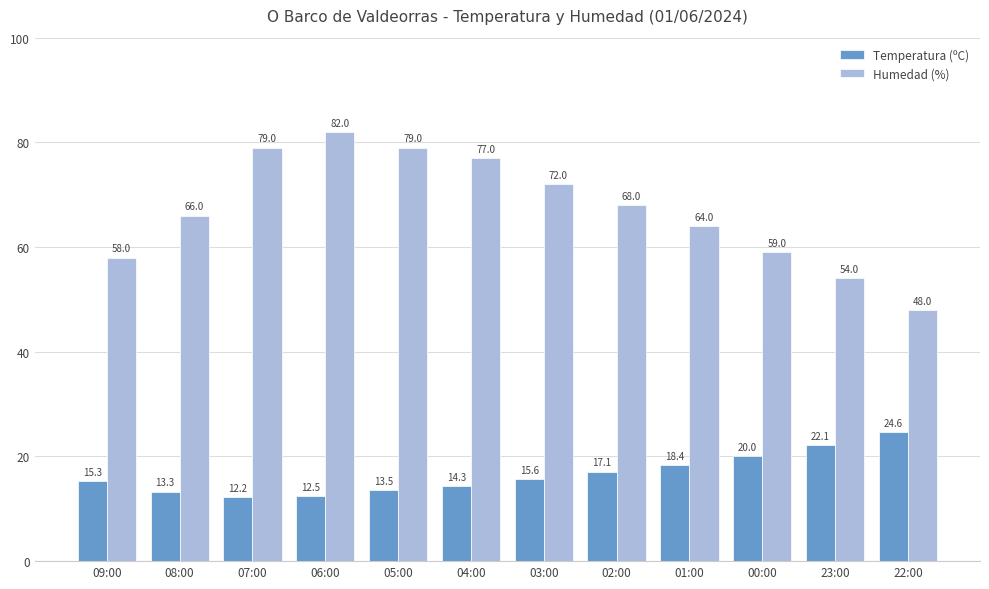

What are all the series names shown in the legend?

Temperatura (ºC), Humedad (%)